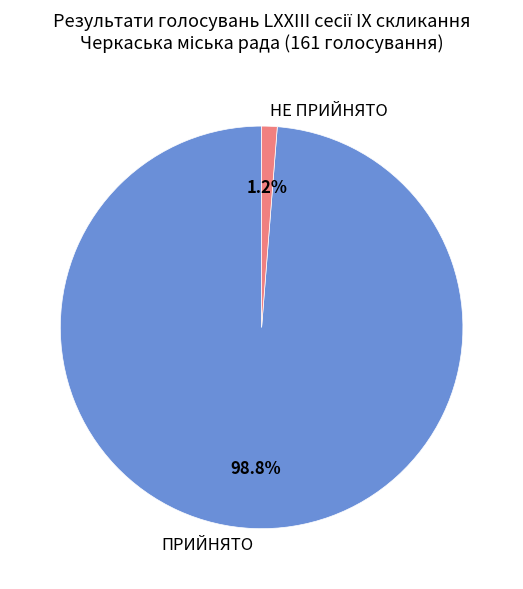

Which slice is the largest?

ПРИЙНЯТО